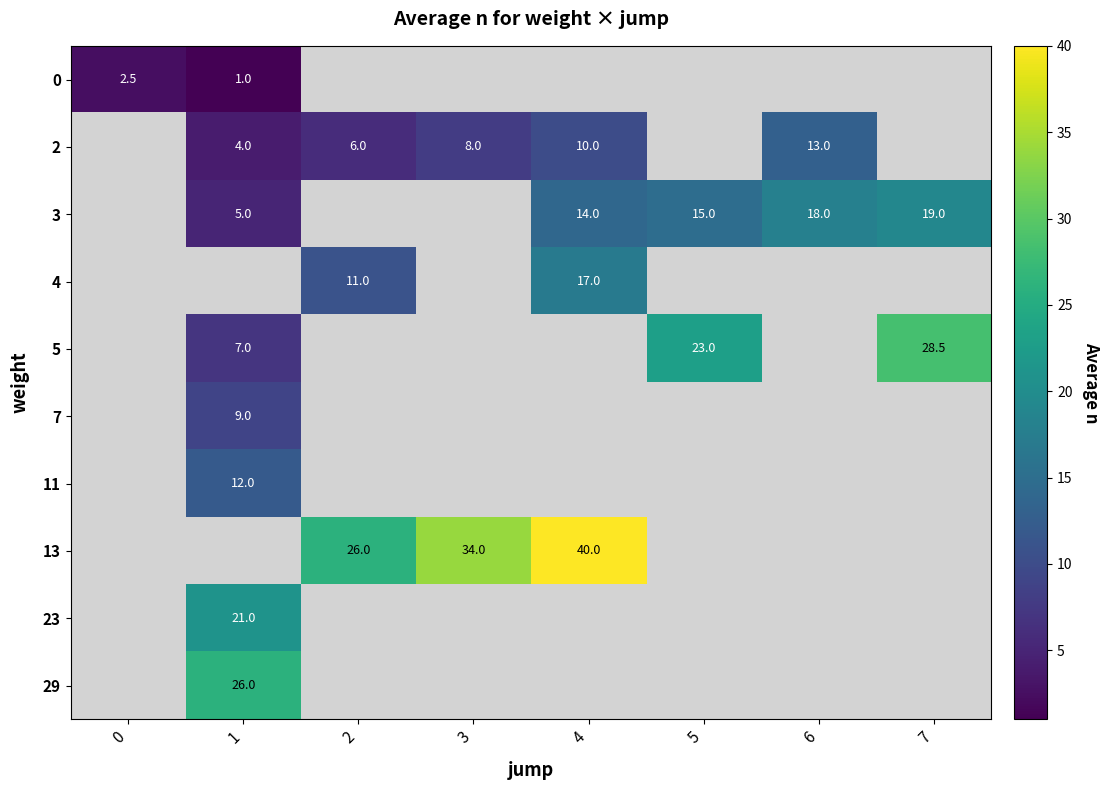

Is it true that 2 equals 1.4 at 1?

False